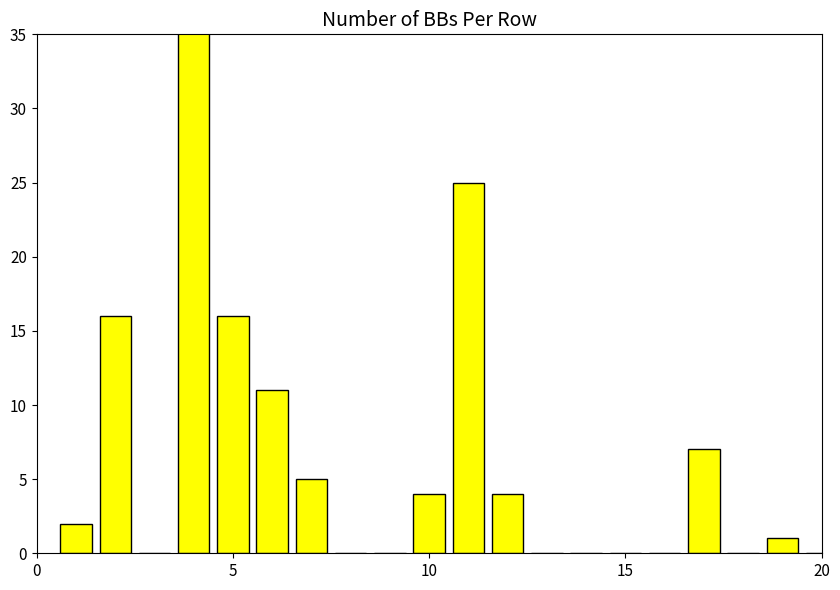

Reading left to right, extract all data points from this chart.

2	16	0	80	16	11	5	0	0	4	25	4	0	0	0	0	7	0	1	0